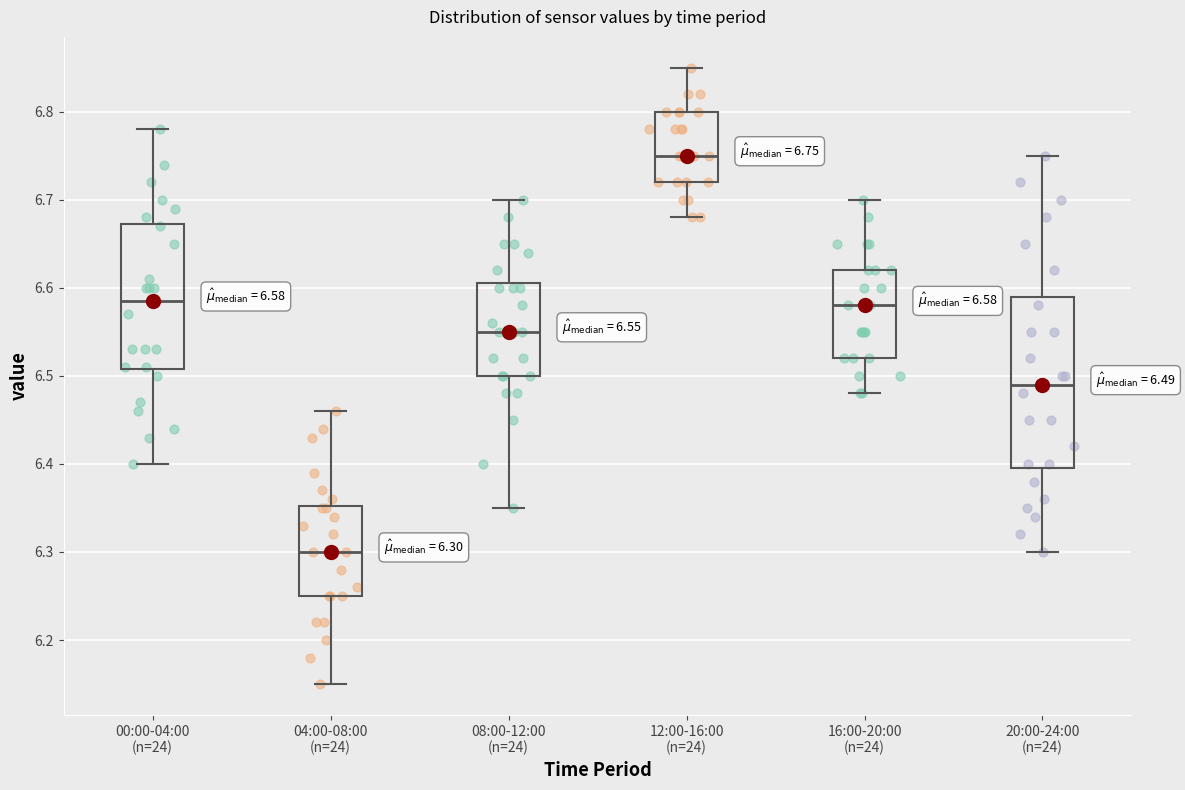

Comparing the boxes themselves (not the whiskers), which one is the tallest?

20:00-24:00 (n=24)